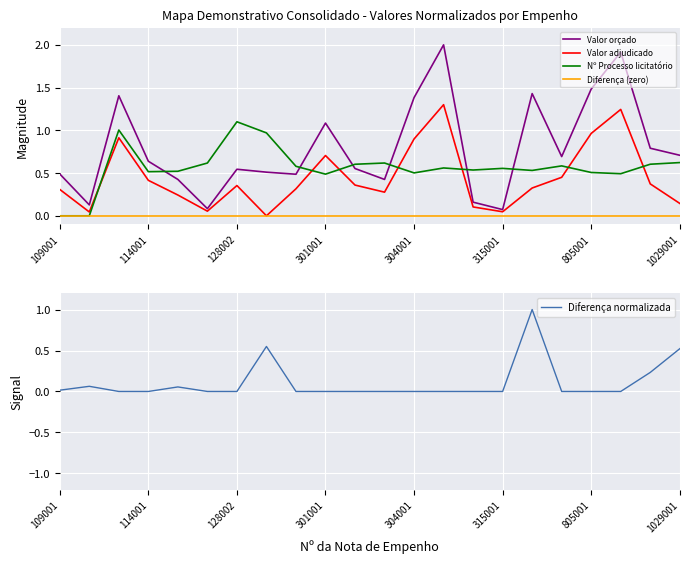

At which category is the sum across all series the highest?

13